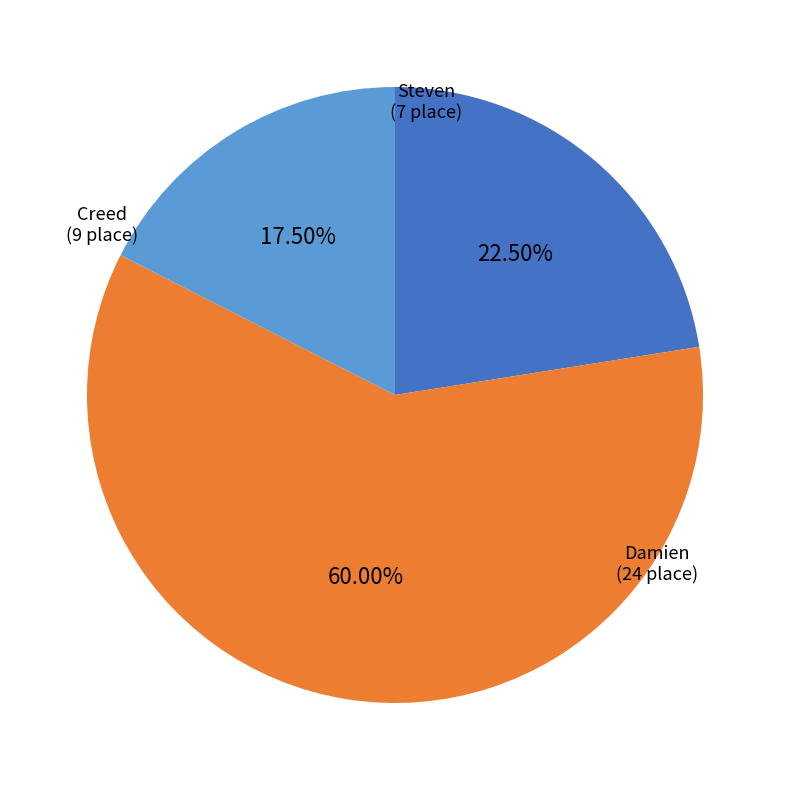

To the nearest percent, what percentage of the pie is Damien?

60%